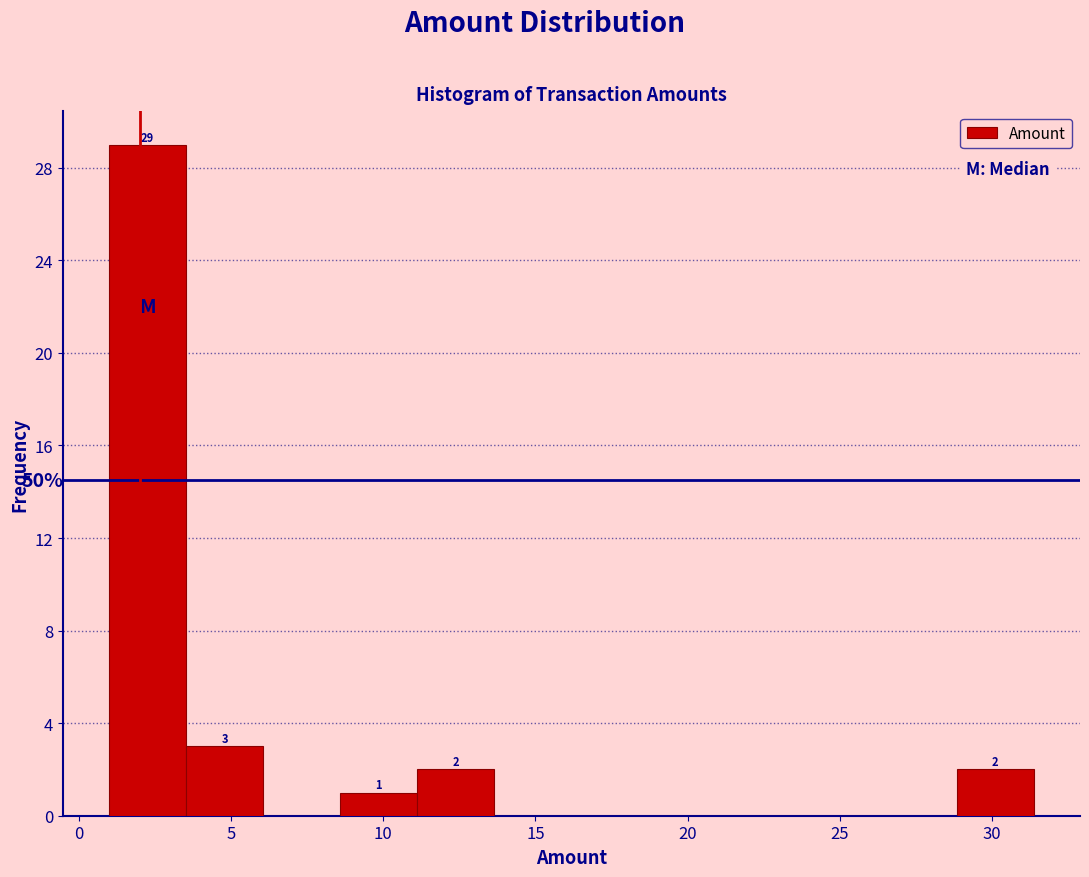

Over which range of the x-axis is the bar tallest?

1.0 to 3.5